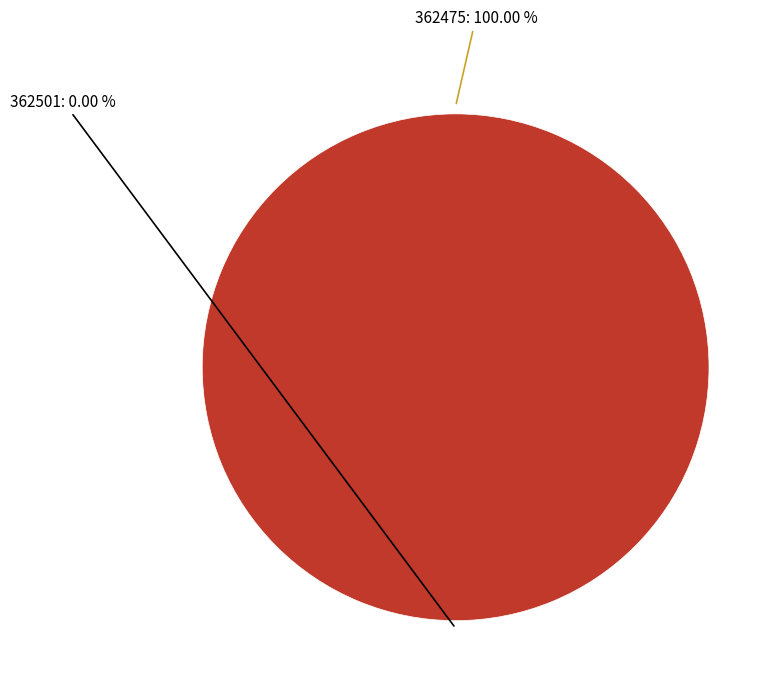

What is the change in value from 362501 to 362475?

+5096